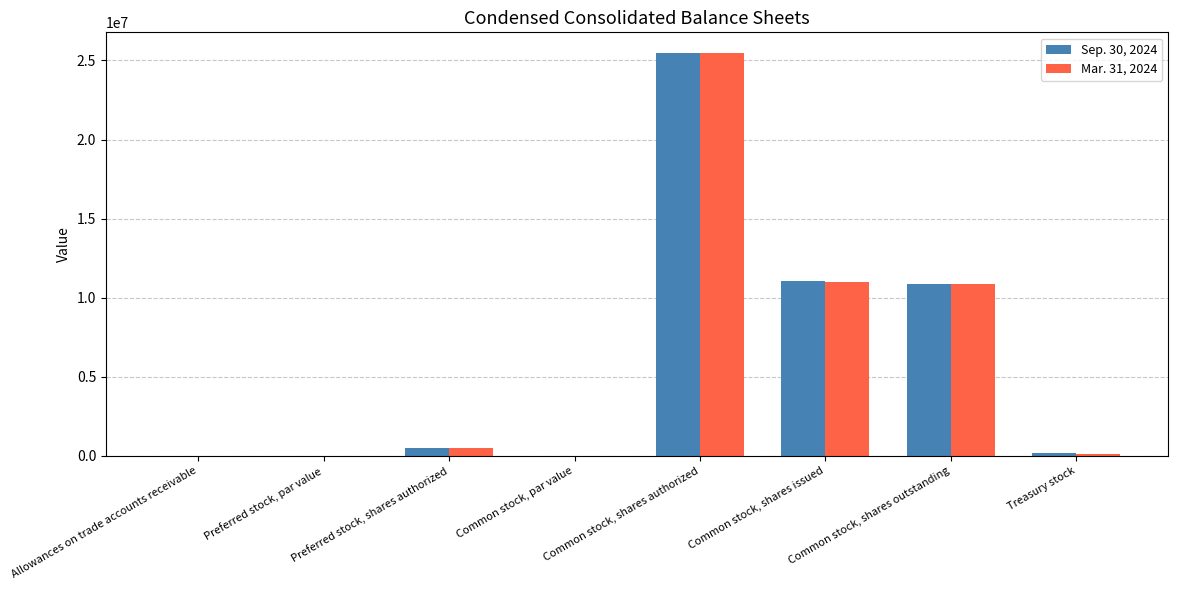

Between Common stock, shares authorized and Common stock, shares outstanding, which series saw the biggest shift?

Mar. 31, 2024